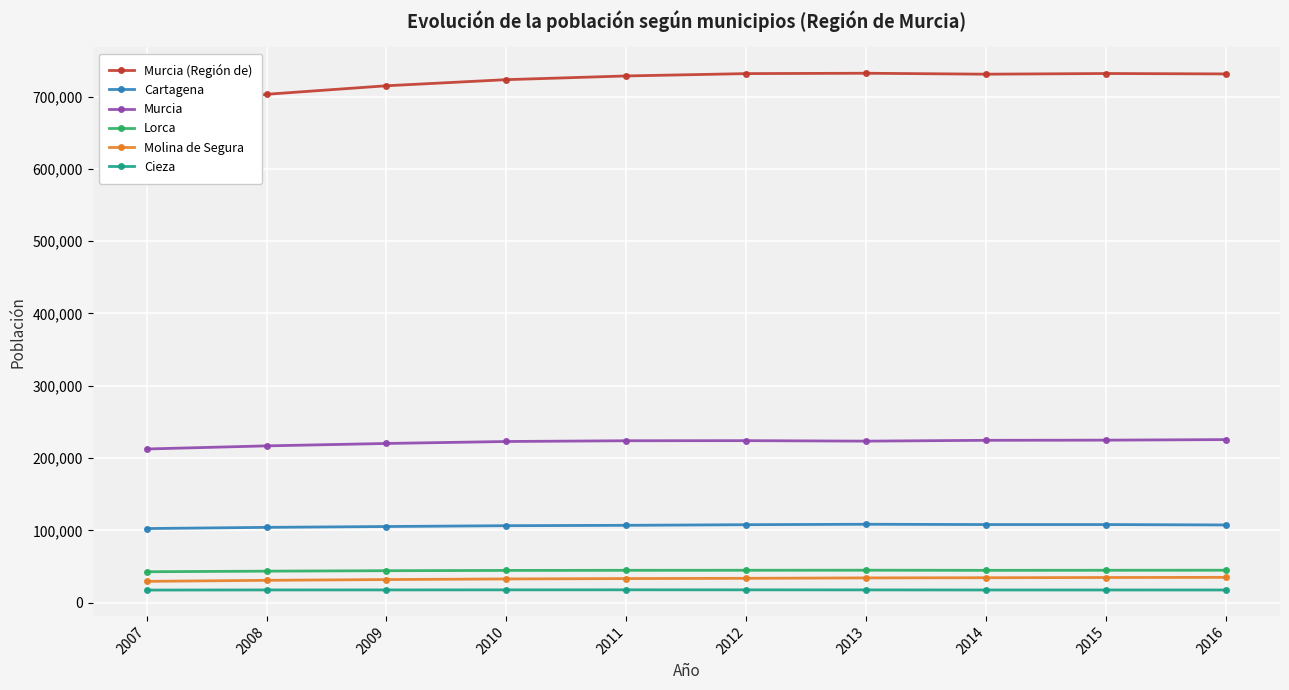

What is the sum of all Lorca values?

443176